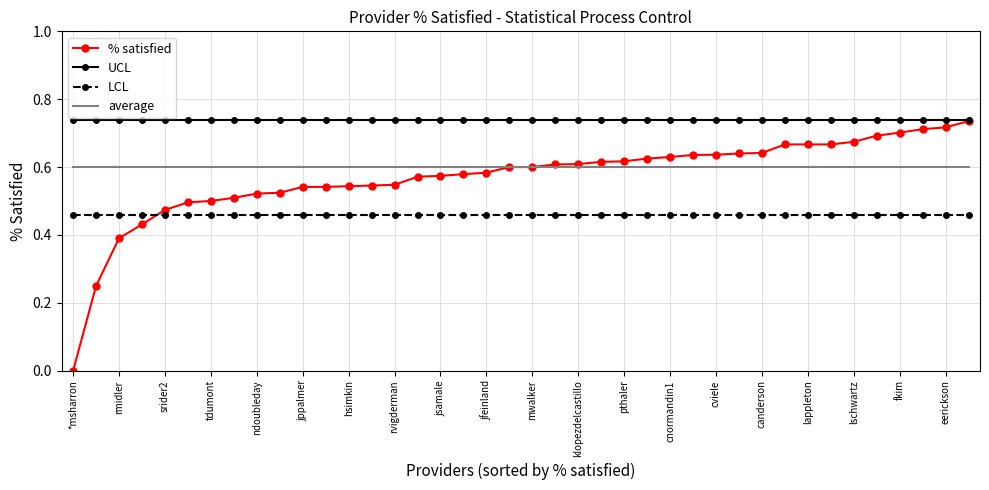

Which series has the largest range (max minus min)?

% satisfied